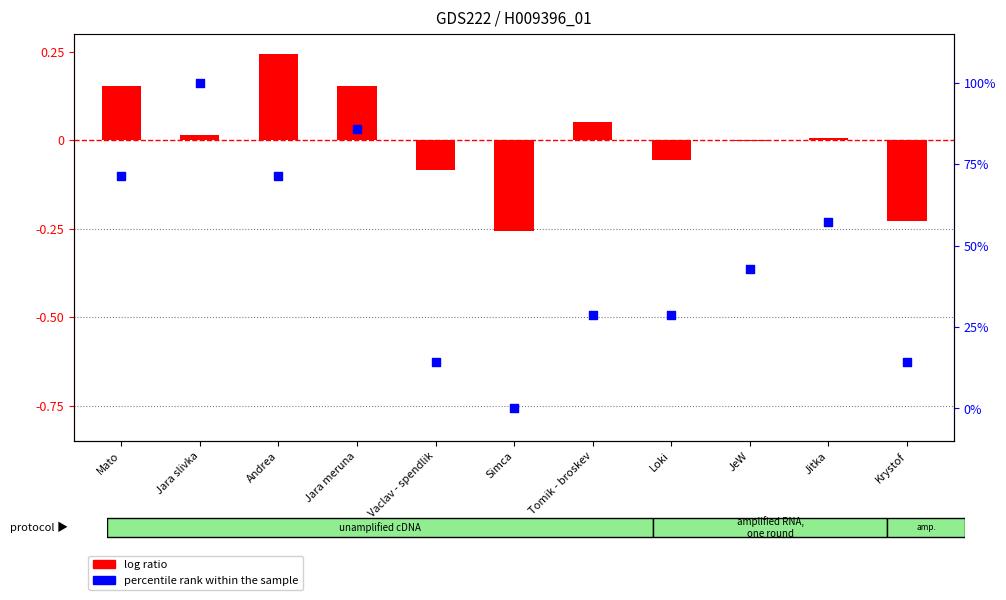

At which category is the sum across all series the highest?

Jara slivka